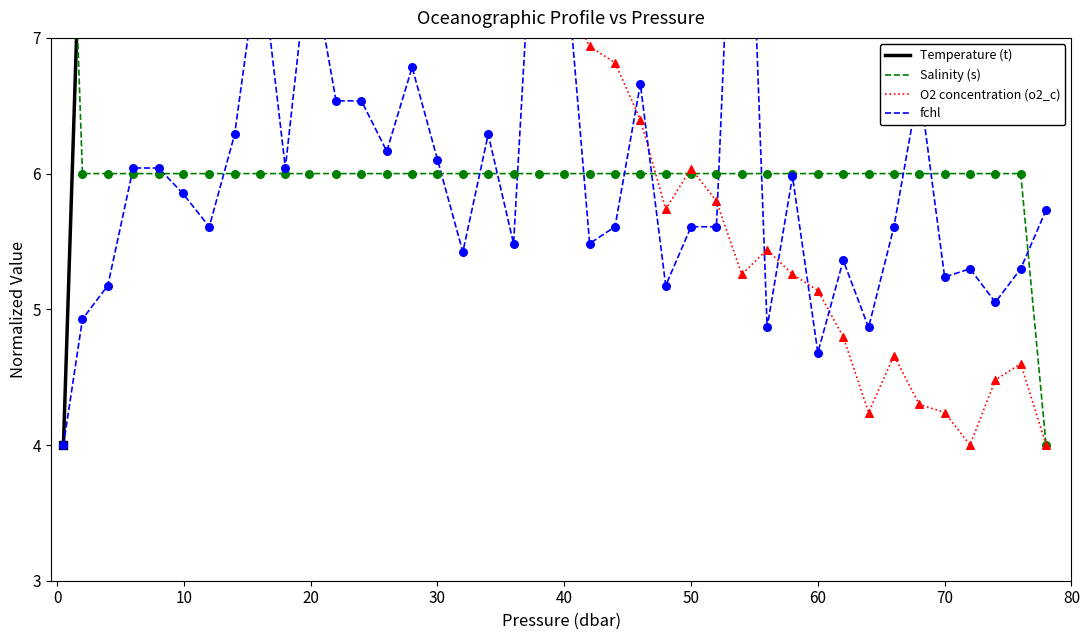

Which series reaches the minimum Y coordinate?

Temperature (t)